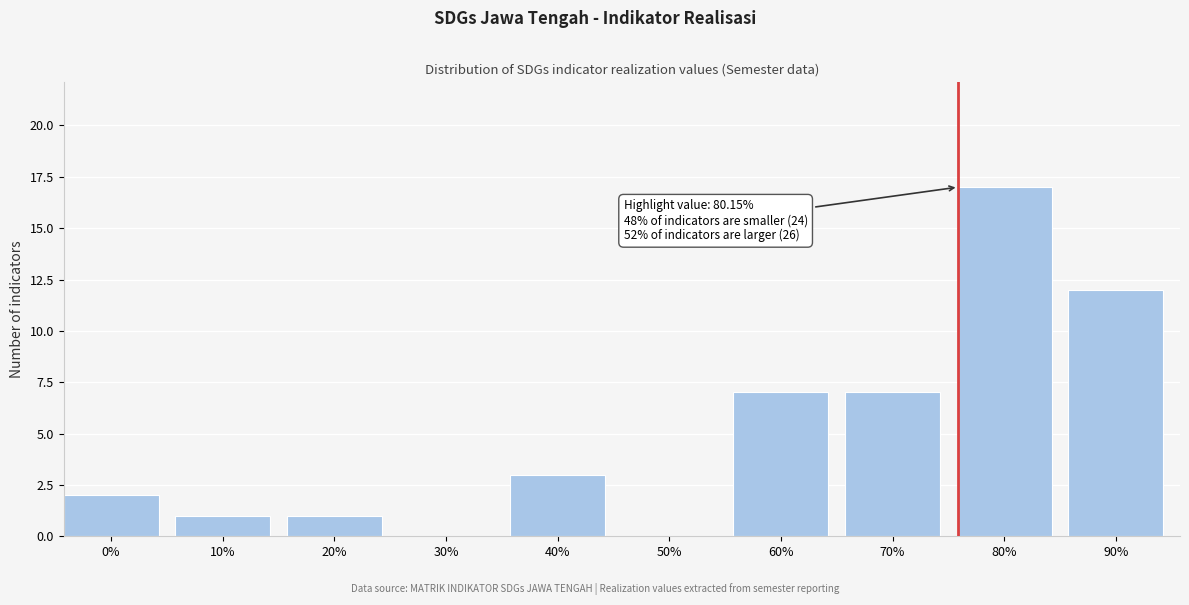

Reading left to right, what are all the values shown in this chart?

0%=2	10%=1	20%=1	30%=0	40%=3	50%=0	60%=7	70%=7	80%=17	90%=12